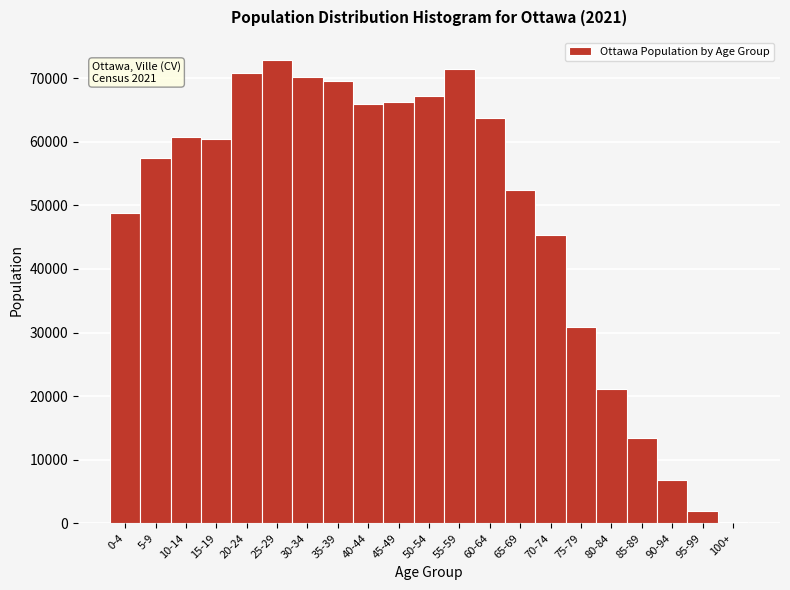

Reading left to right, extract all data points from this chart.

0-4=48790	5-9=57410	10-14=60720	15-19=60385	20-24=70785	25-29=72830	30-34=70190	35-39=69520	40-44=65890	45-49=66240	50-54=67265	55-59=71465	60-64=63795	65-69=52355	70-74=45375	75-79=30940	80-84=21080	85-89=13385	90-94=6775	95-99=1960	100+=275